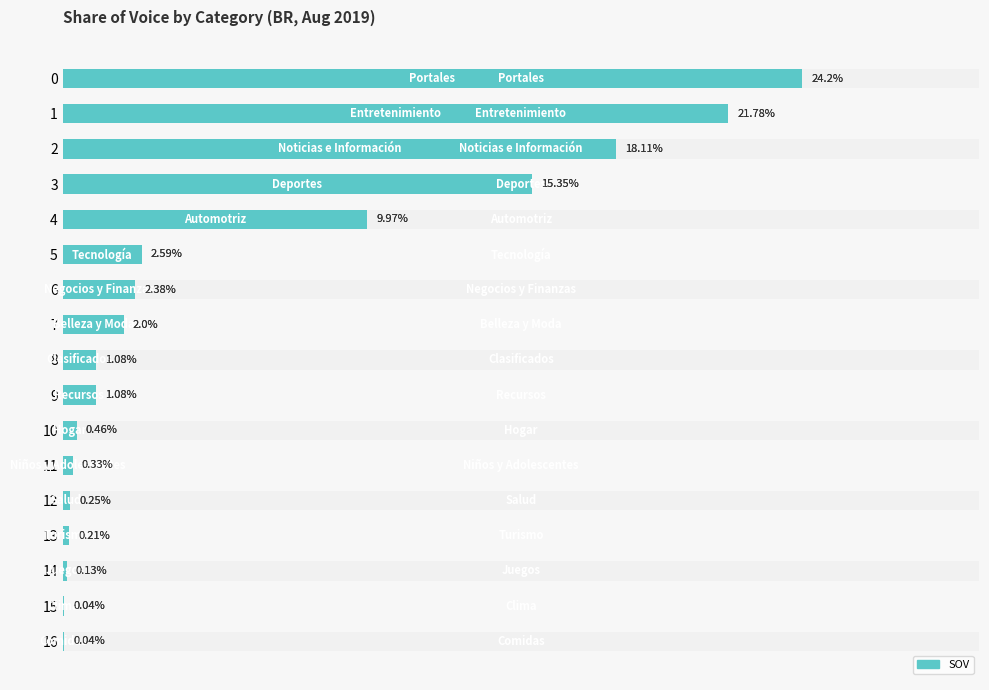

What is the maximum value shown in the chart?

24.2